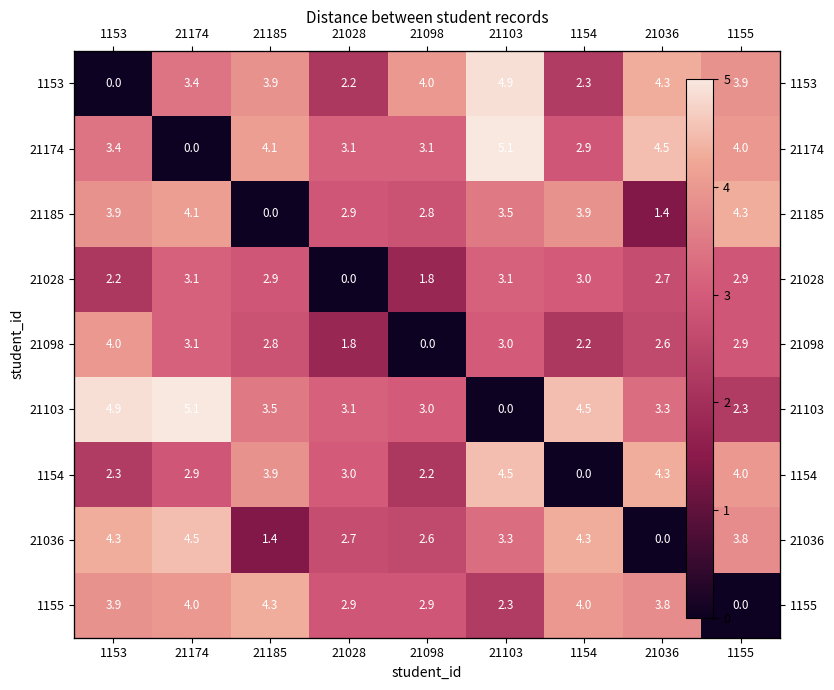

At which category does the chart reach its minimum across all series?

1153